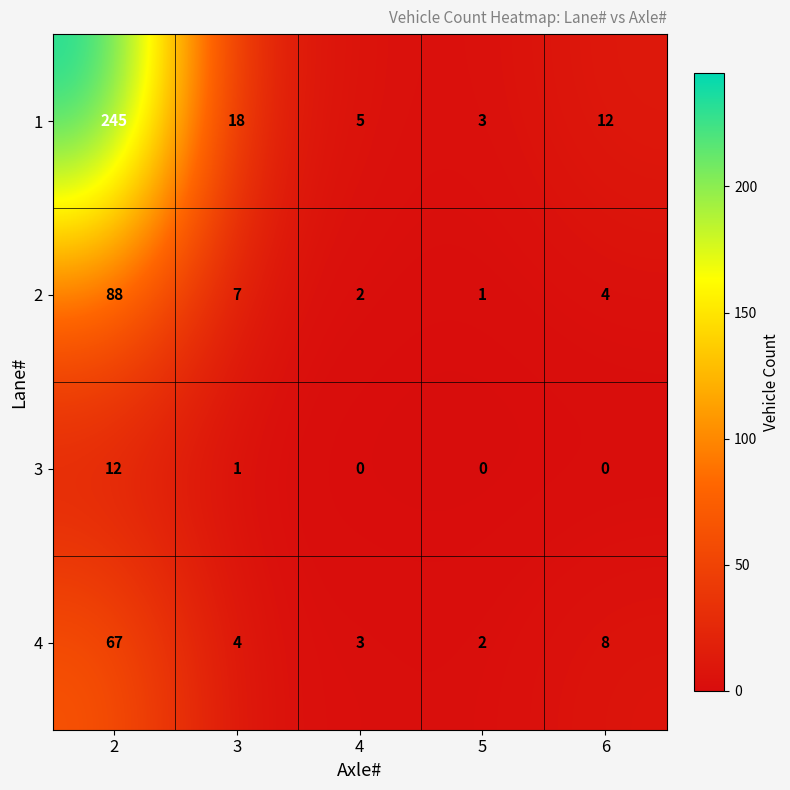

Reading right to left, transcribe all the data shown in this chart.

1: 6=12	5=3	4=5	3=18	2=245
2: 6=4	5=1	4=2	3=7	2=88
3: 6=0	5=0	4=0	3=1	2=12
4: 6=8	5=2	4=3	3=4	2=67